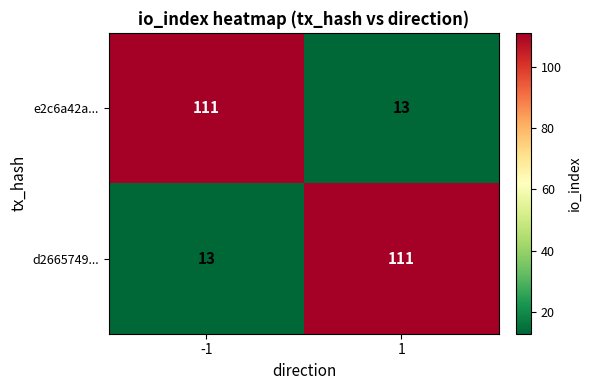

Rank the categories by e2c6a42a... value from lowest to highest.

1, -1